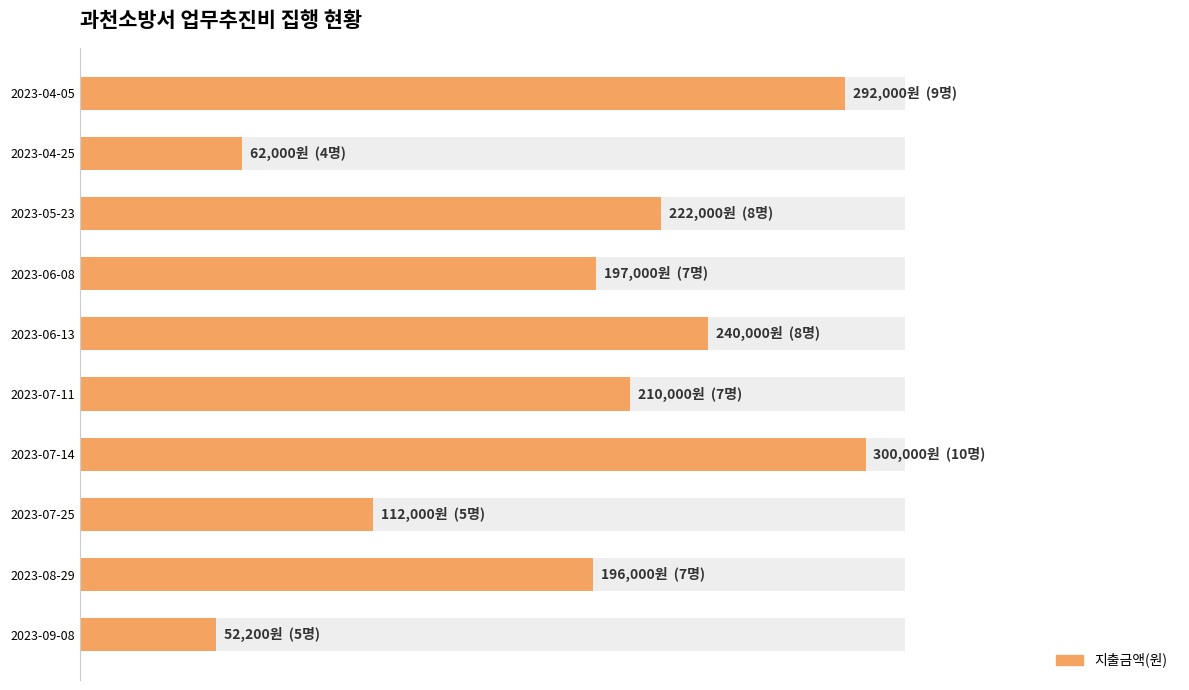

How many data points are less than 210000?

5